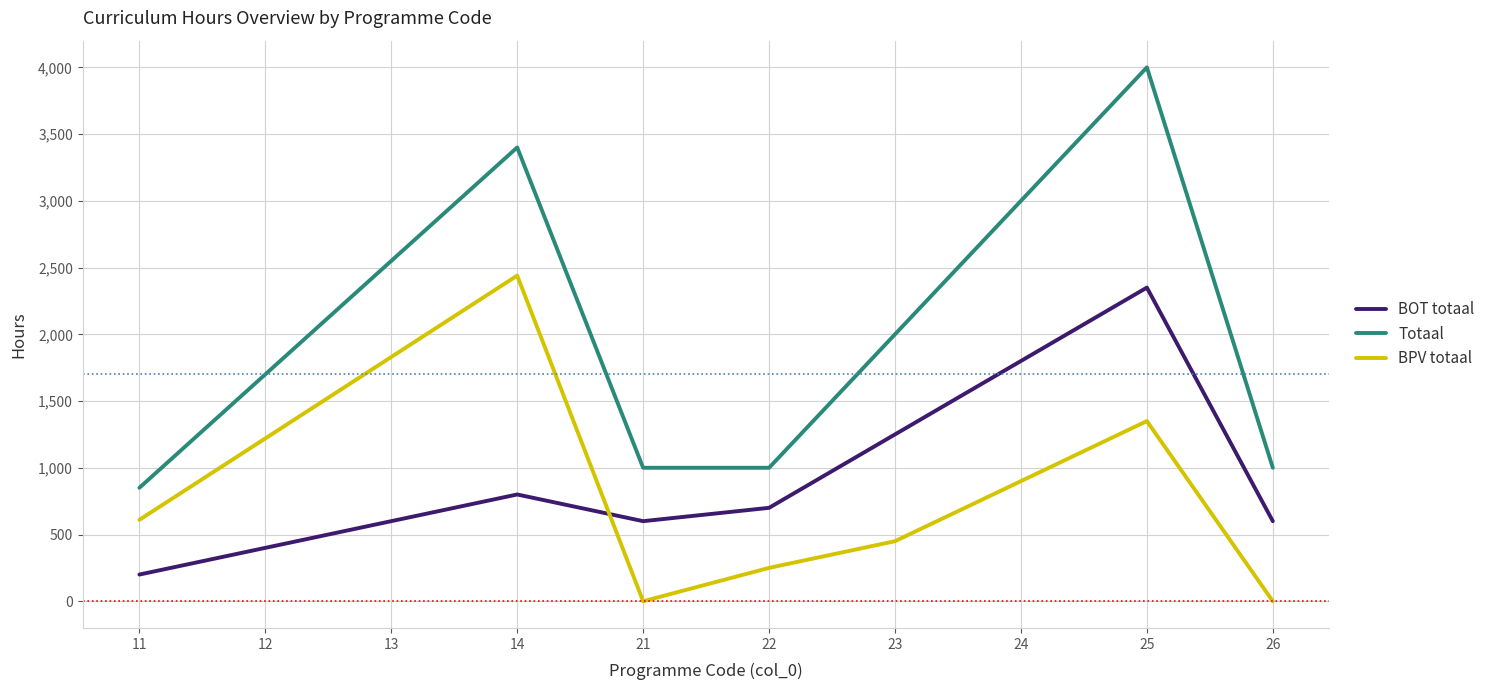

At which label is BPV totaal closest to 1220?

12